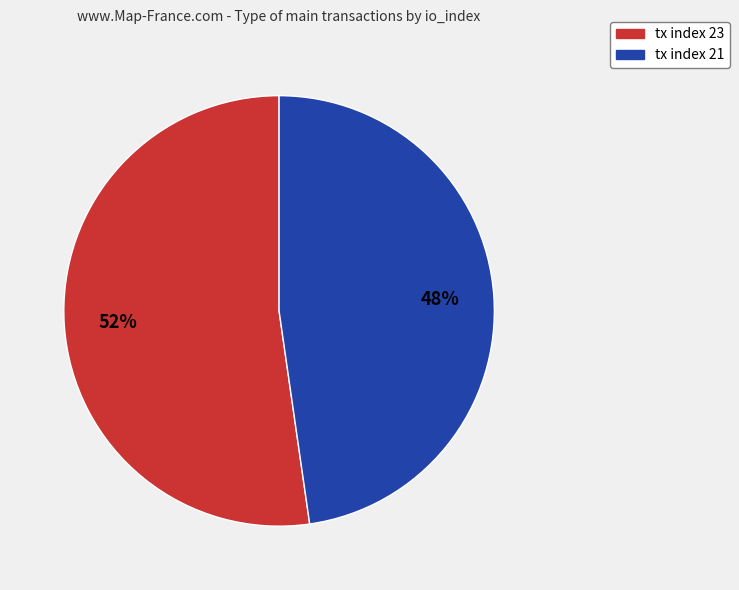

Rank the categories by value from highest to lowest.

tx index 23, tx index 21